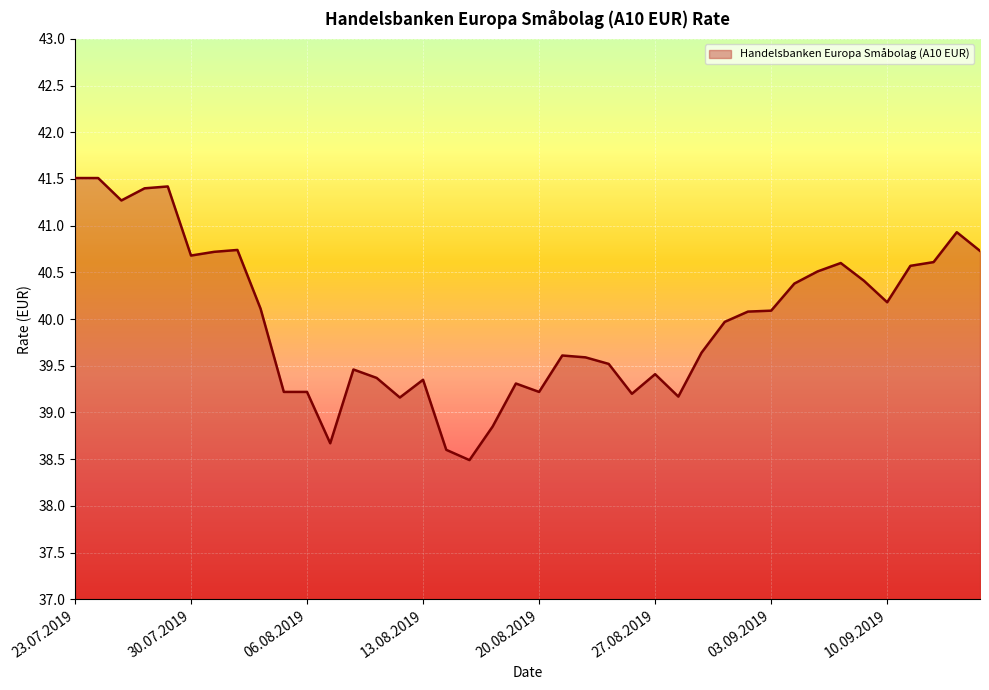

What is the greatest value displayed?

41.5